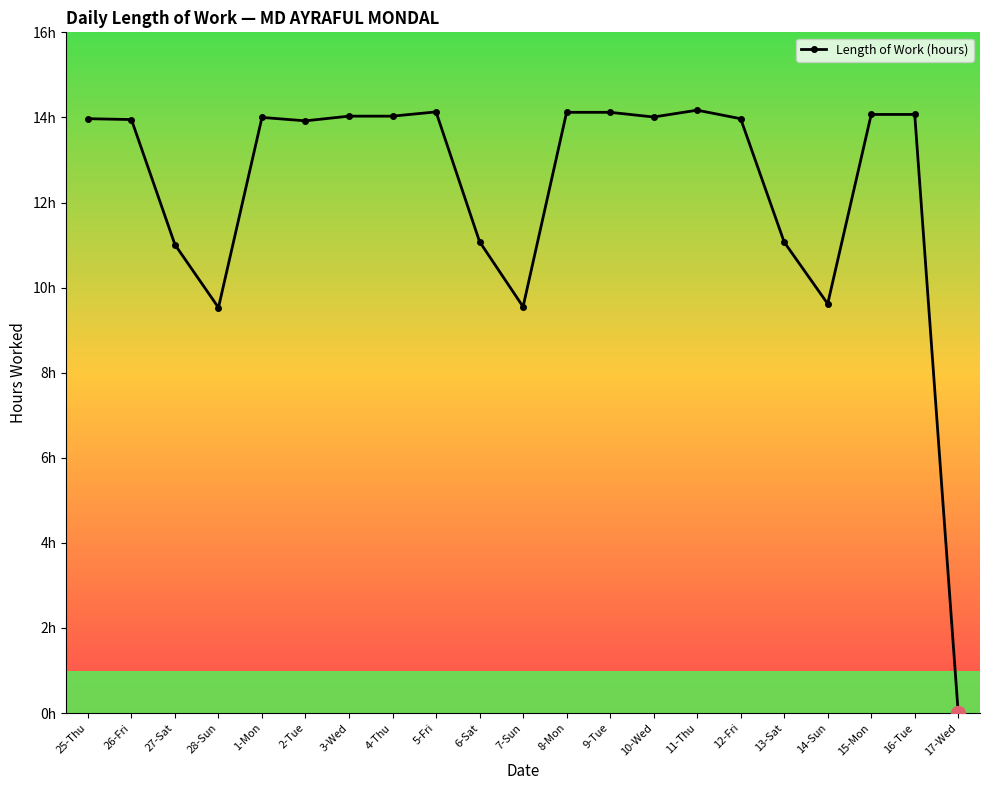

What position from the right is 25-Thu?

21